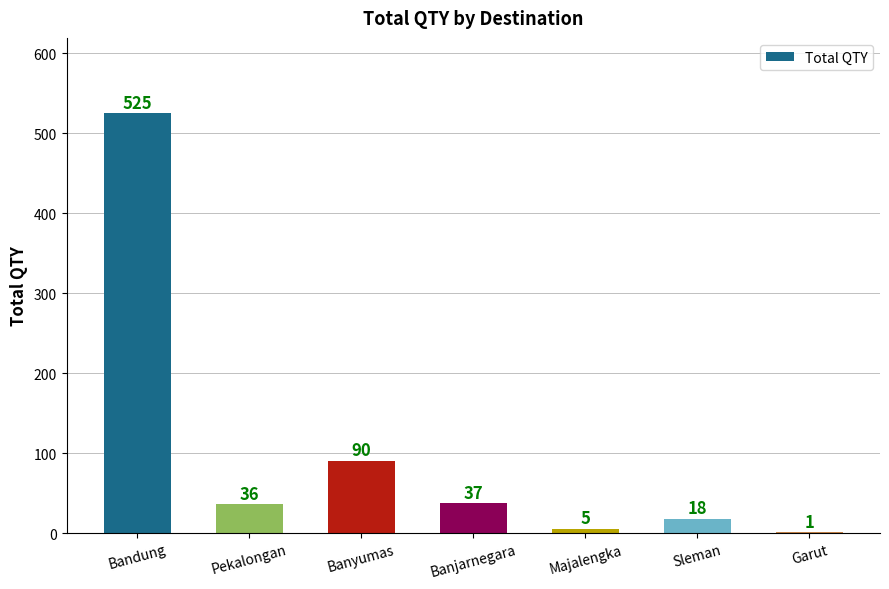

What is the difference between the values at Bandung and Sleman?

507